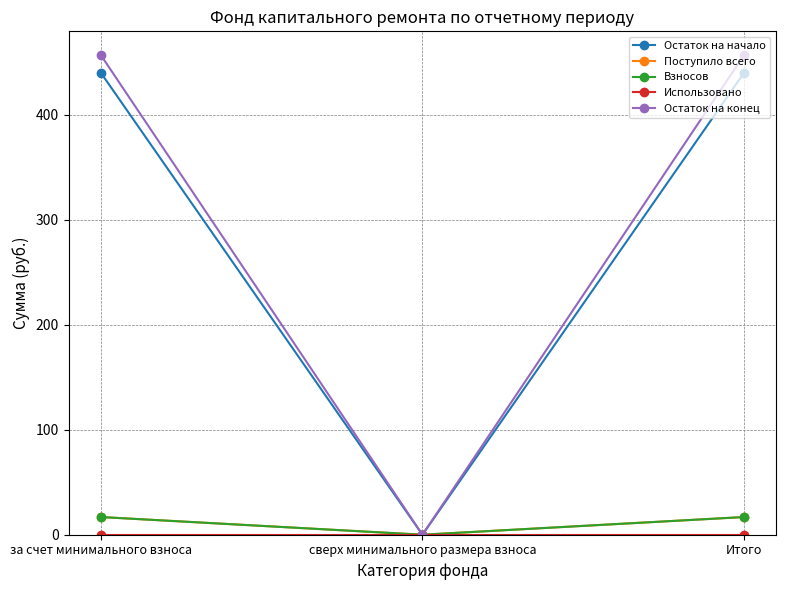

Between Итого and за счет минимального взноса, which is larger?

Итого